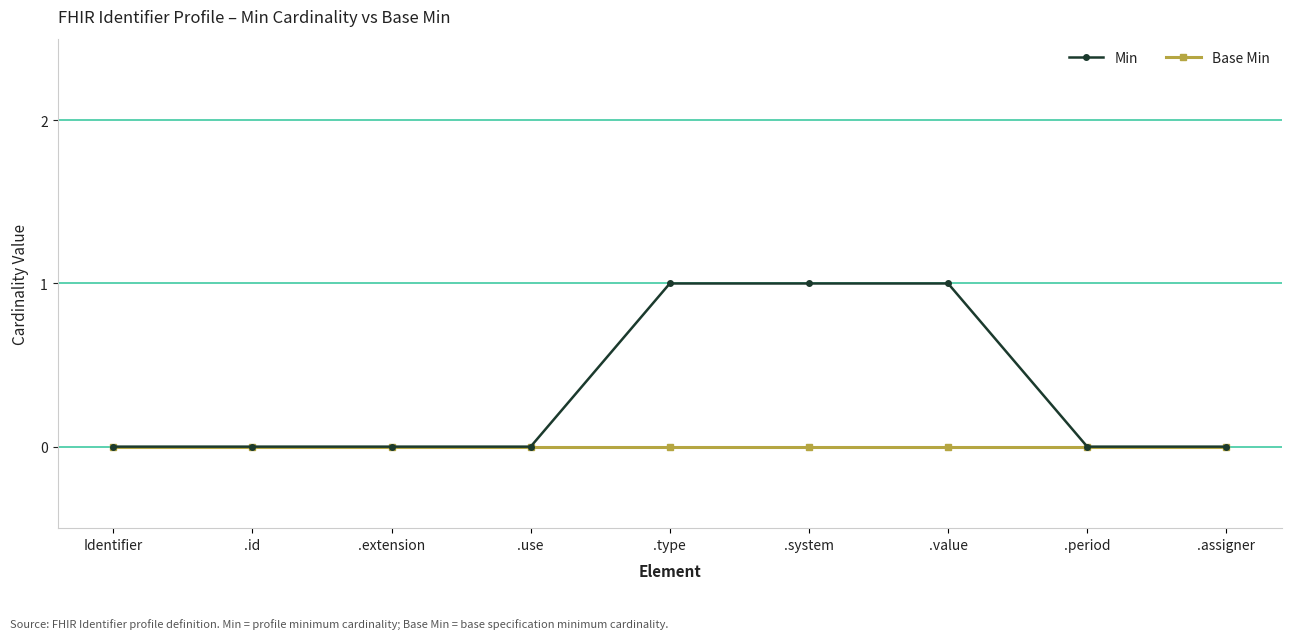

Count the number of data series in this chart.

2